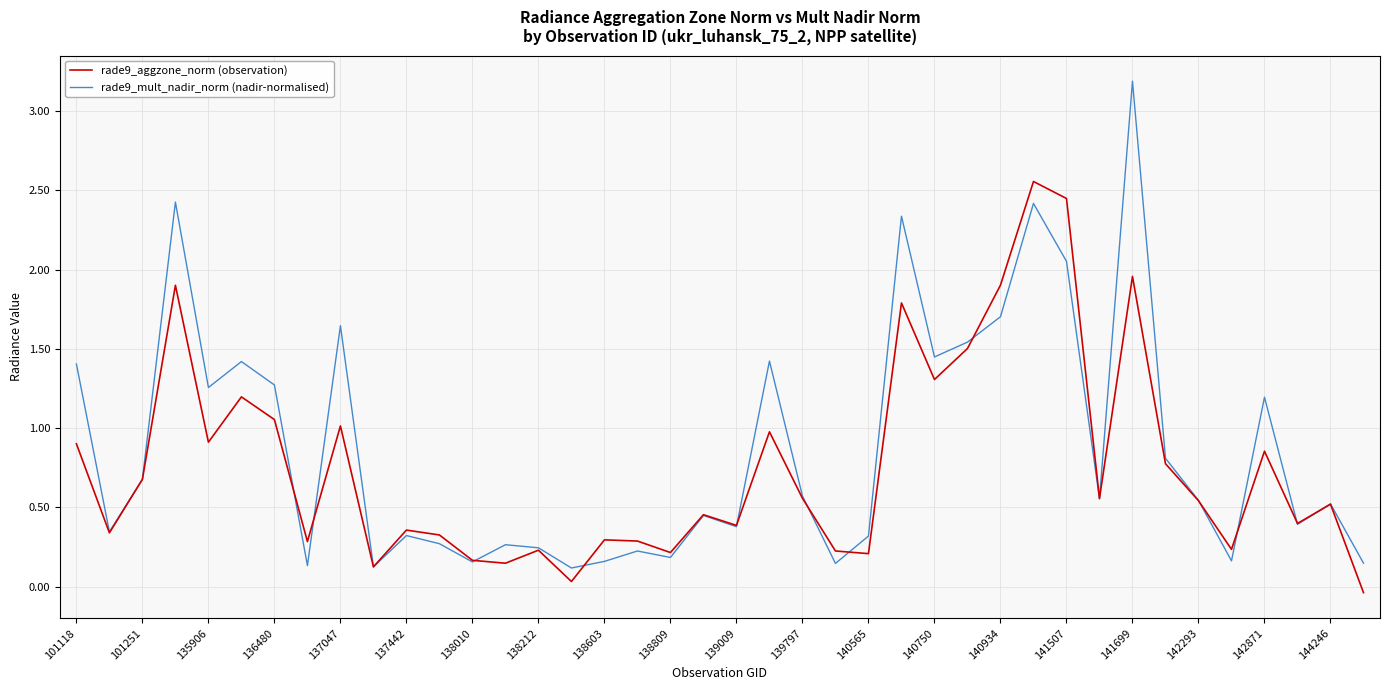

Which series has the widest spread of values?

rade9_mult_nadir_norm (nadir-normalised)